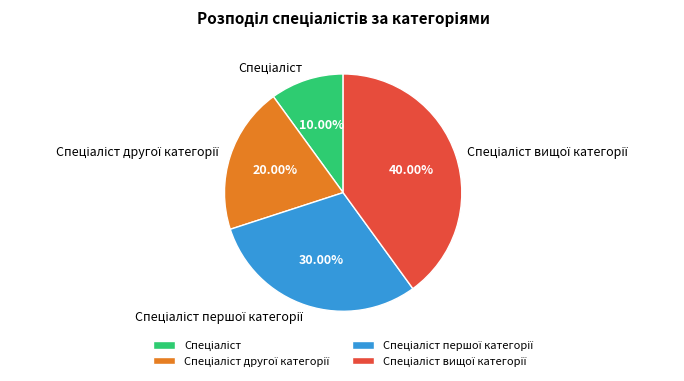

Is there any slice that represents more than half of the pie?

No